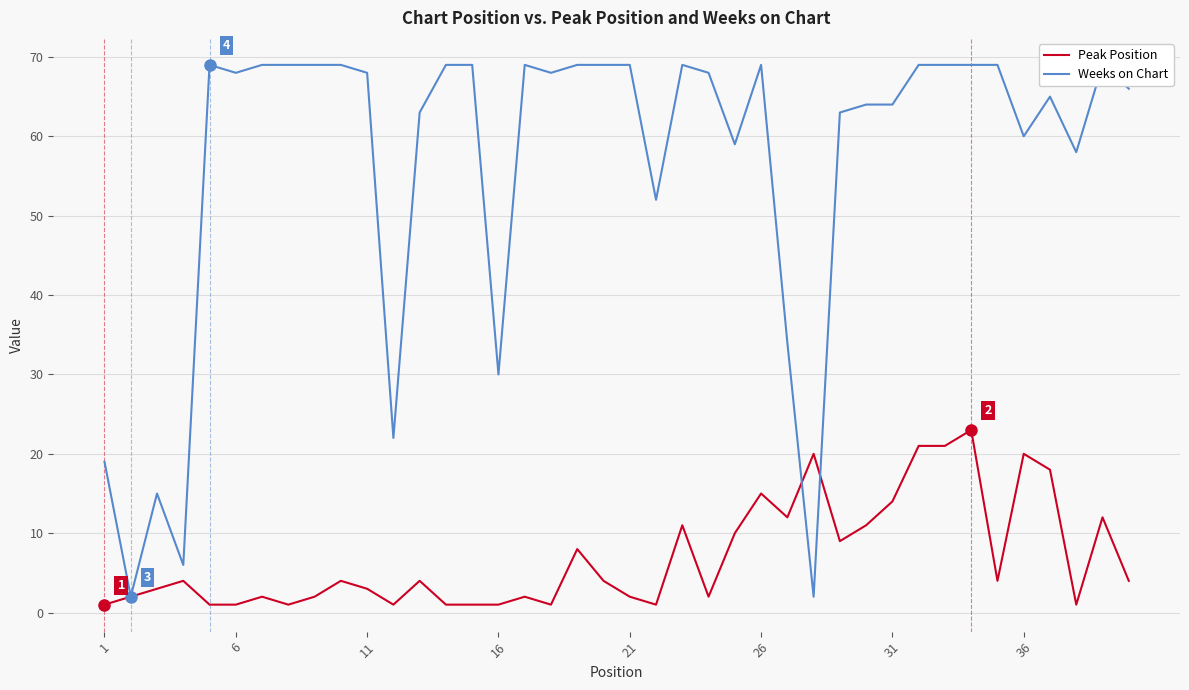

What is the minimum value for Weeks on Chart?

2